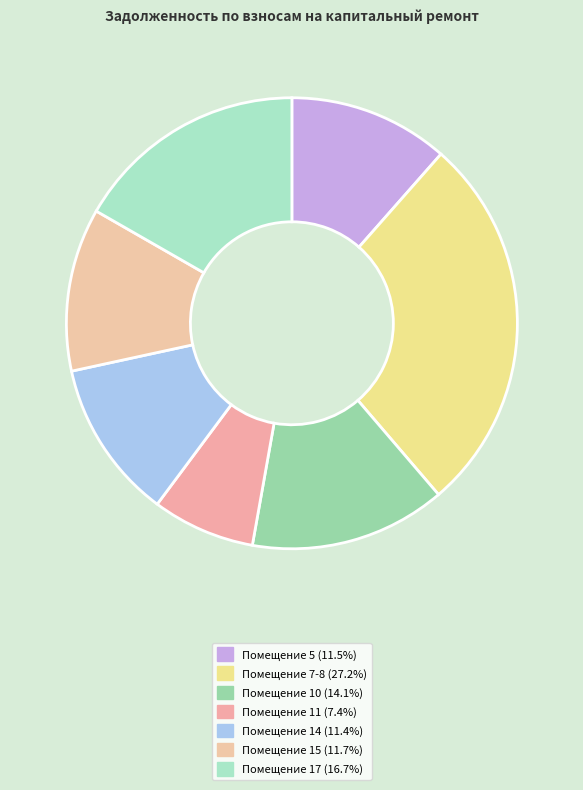

How many segments does this pie chart have?

7